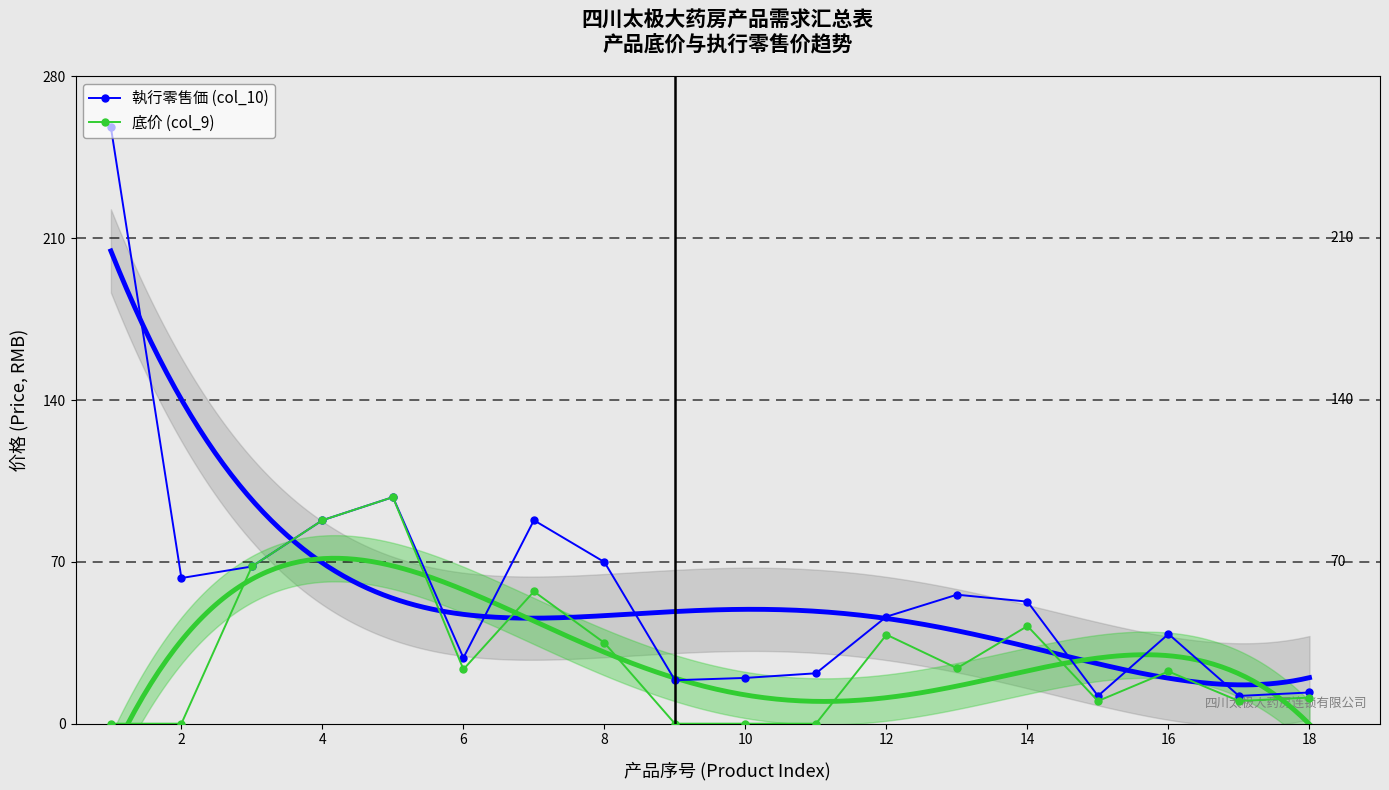

True or false: 執行零售価 (col_10) has more than 1 interior local peaks.

True